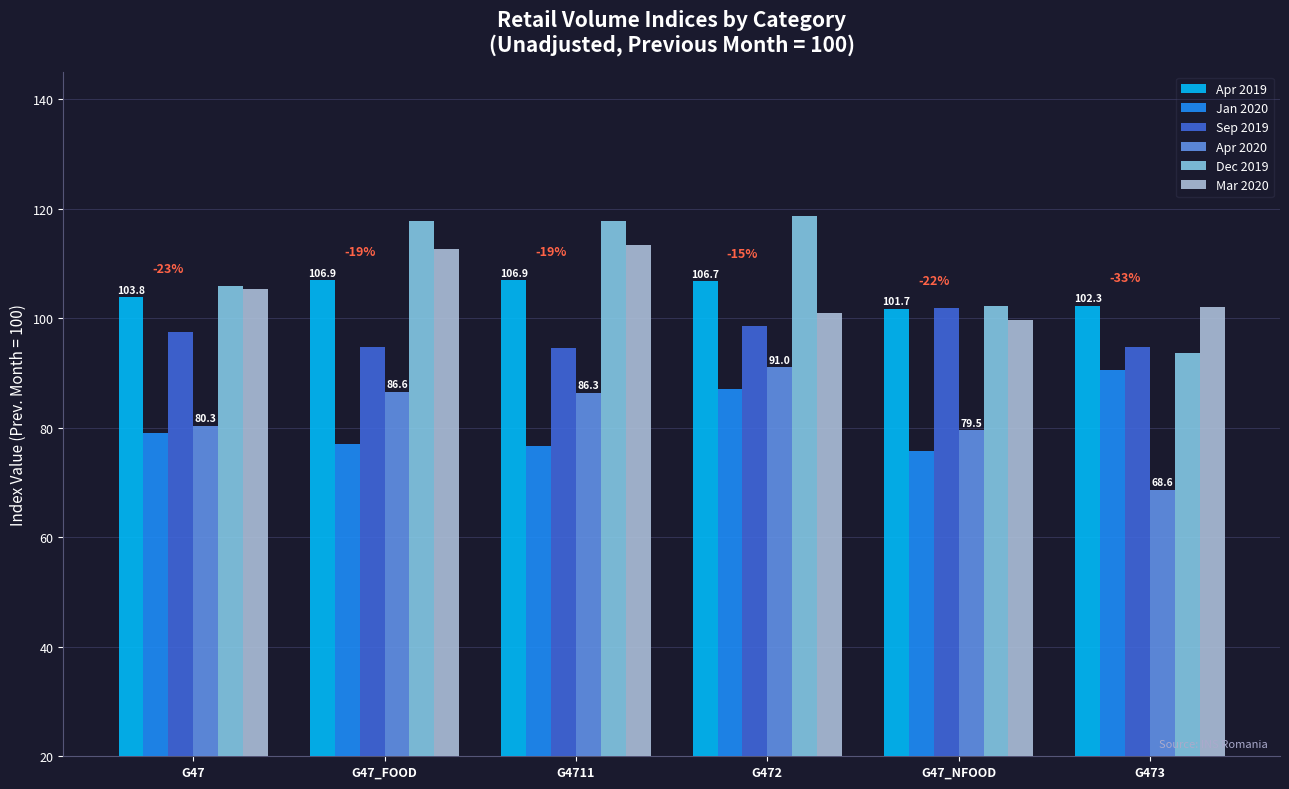

Reading right to left, transcribe all the data shown in this chart.

Apr 2019: G473=102.3	G47_NFOOD=101.7	G472=106.7	G4711=106.9	G47_FOOD=106.9	G47=103.8
Jan 2020: G473=90.5	G47_NFOOD=75.7	G472=87.1	G4711=76.6	G47_FOOD=77.1	G47=79.0
Sep 2019: G473=94.7	G47_NFOOD=101.9	G472=98.6	G4711=94.6	G47_FOOD=94.8	G47=97.5
Apr 2020: G473=68.6	G47_NFOOD=79.5	G472=91.0	G4711=86.3	G47_FOOD=86.6	G47=80.3
Dec 2019: G473=93.6	G47_NFOOD=102.2	G472=118.6	G4711=117.7	G47_FOOD=117.7	G47=105.8
Mar 2020: G473=102.1	G47_NFOOD=99.7	G472=101.0	G4711=113.3	G47_FOOD=112.6	G47=105.3